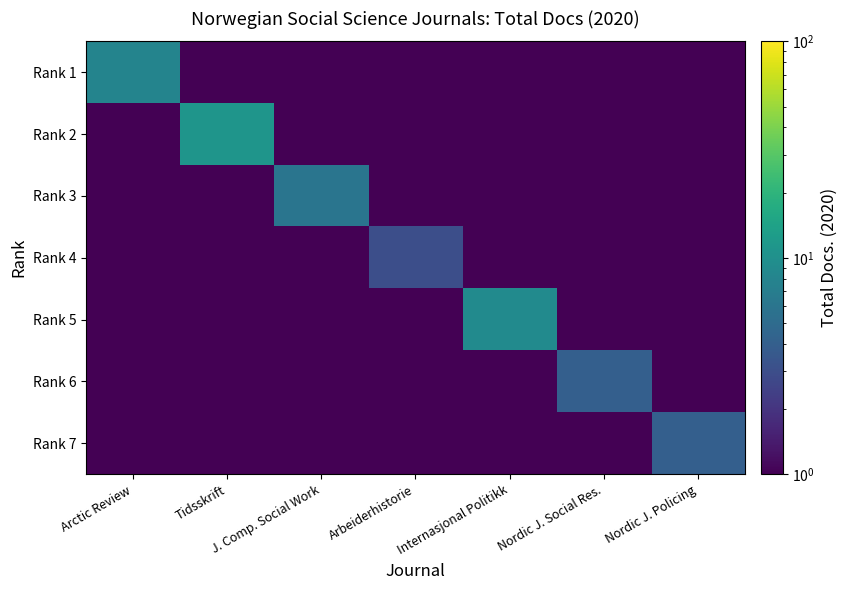

List the series in order of their peak value, lowest first.

Rank 4, Rank 6, Rank 7, Rank 3, Rank 1, Rank 5, Rank 2